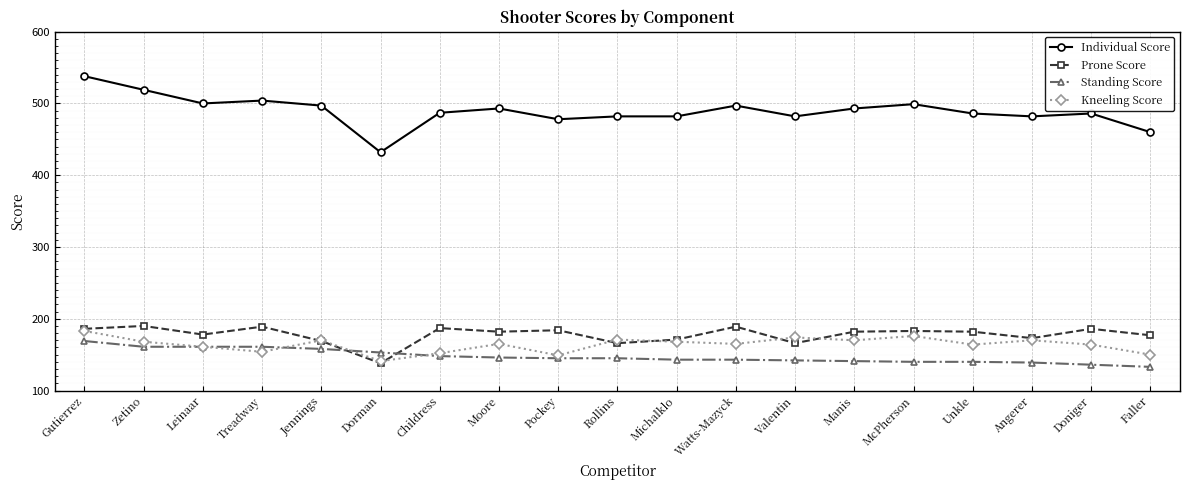

What are all the series names shown in the legend?

Individual Score, Prone Score, Standing Score, Kneeling Score